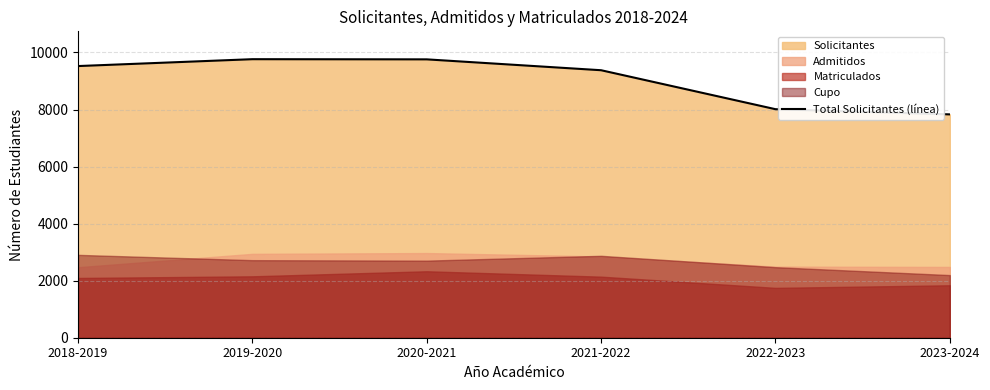

The value of Total Solicitantes (línea) at 2020-2021 is 14593. True or false?

False